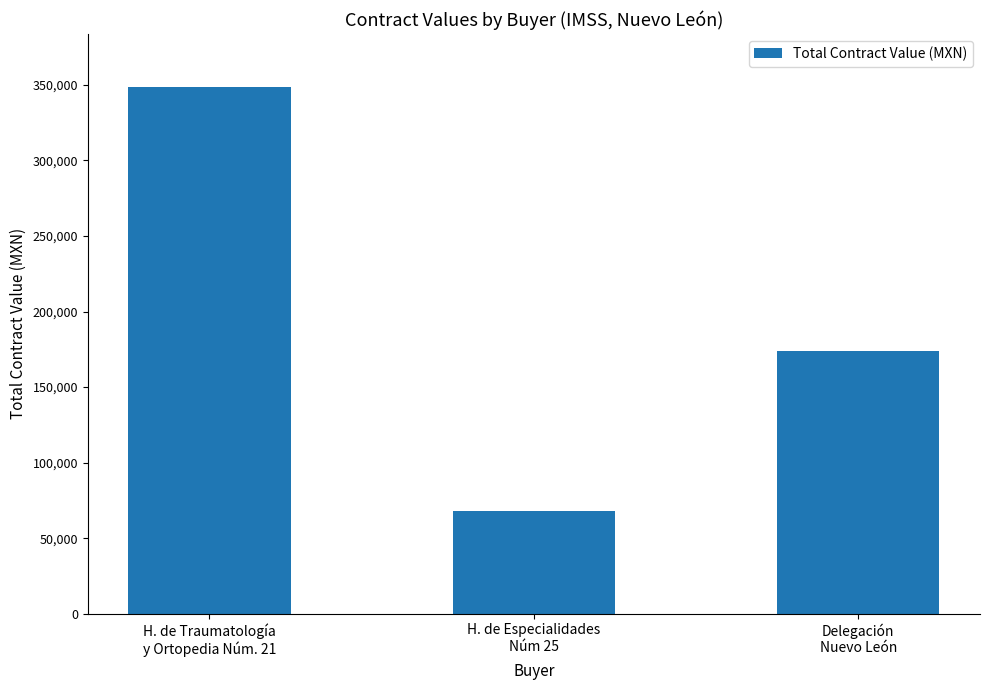

At which label does the data first exceed 173656?

H. de Traumatología
y Ortopedia Núm. 21